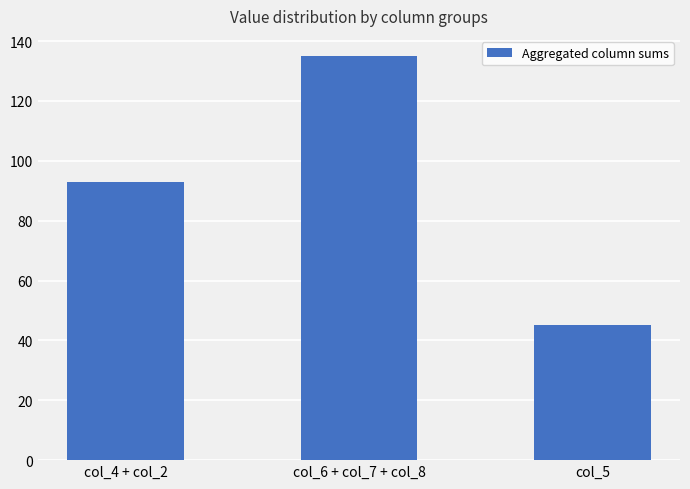

Does the chart contain stacked bars?

No